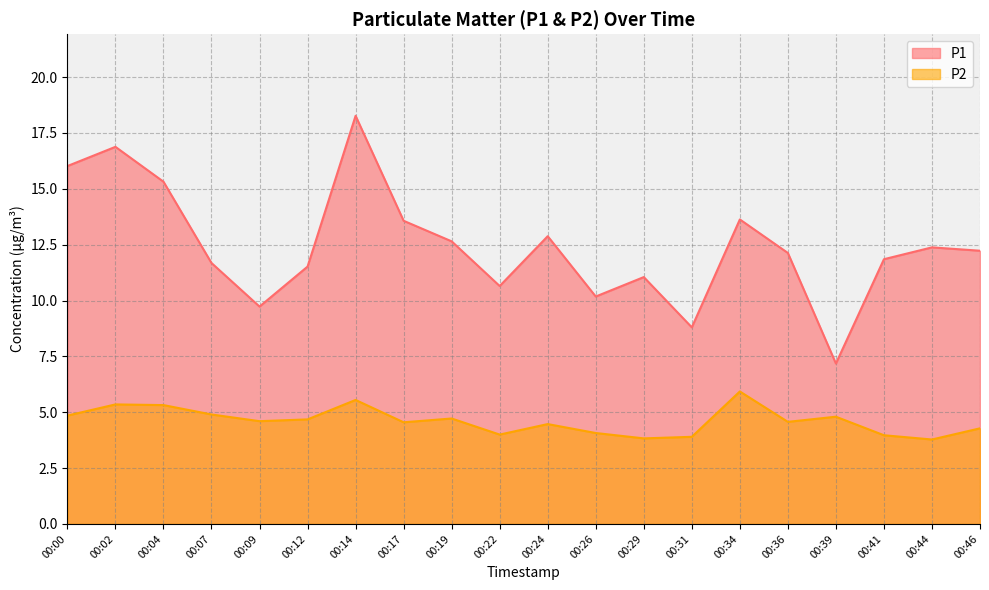

List the series in order of their peak value, highest first.

P1, P2